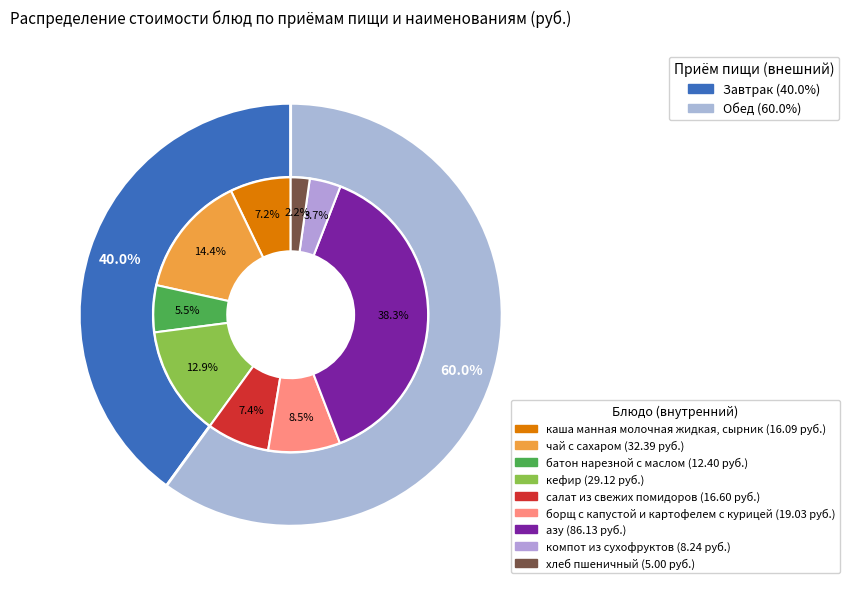

True or false: хлеб пшеничный accounts for 2% of the total.

True